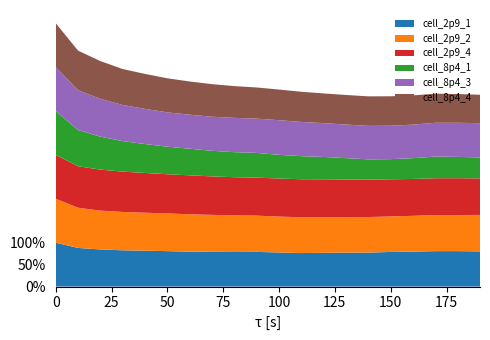

Reading left to right, what are all the values shown in this chart?

cell_2p9_1: 1.0	0.9	0.8	0.8	0.8	0.8	0.8	0.8	0.8	0.8	0.8	0.8	0.8	0.8	0.8	0.8	0.8	0.8	0.8	0.8
cell_2p9_2: 1.0	0.9	0.9	0.9	0.9	0.9	0.9	0.8	0.8	0.8	0.8	0.8	0.8	0.8	0.8	0.8	0.8	0.8	0.8	0.8
cell_2p9_4: 1.0	0.9	0.9	0.9	0.9	0.9	0.9	0.9	0.9	0.9	0.9	0.9	0.9	0.9	0.9	0.8	0.8	0.8	0.8	0.8
cell_8p4_1: 1.0	0.8	0.8	0.7	0.7	0.6	0.6	0.6	0.6	0.6	0.5	0.5	0.5	0.5	0.5	0.5	0.5	0.5	0.5	0.5
cell_8p4_3: 1.0	0.9	0.9	0.8	0.8	0.8	0.8	0.8	0.8	0.8	0.8	0.8	0.8	0.8	0.8	0.8	0.8	0.8	0.8	0.8
cell_8p4_4: 1.0	0.9	0.9	0.8	0.8	0.8	0.8	0.7	0.7	0.7	0.7	0.7	0.7	0.7	0.7	0.7	0.7	0.7	0.7	0.6